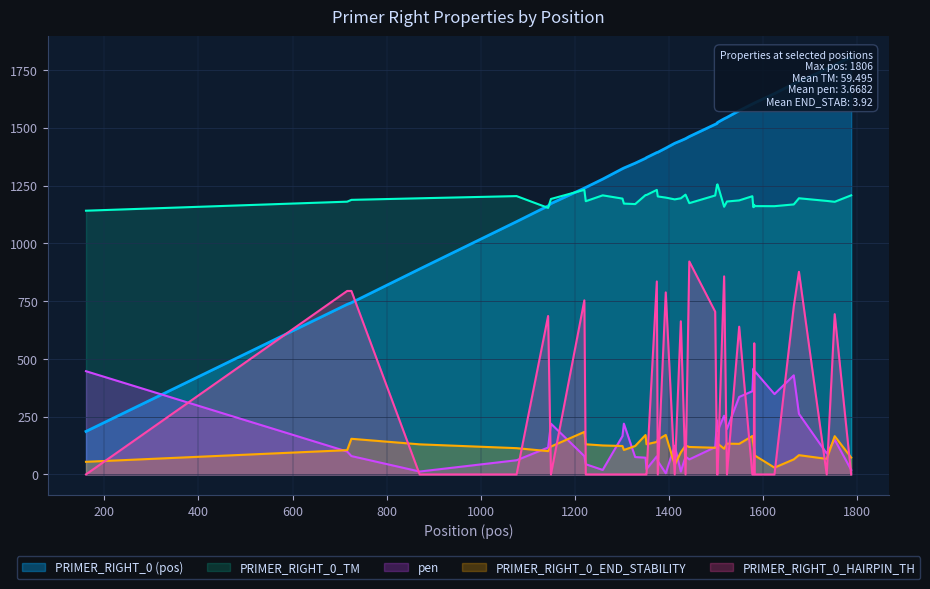

At which label does pen reach its peak?

1579